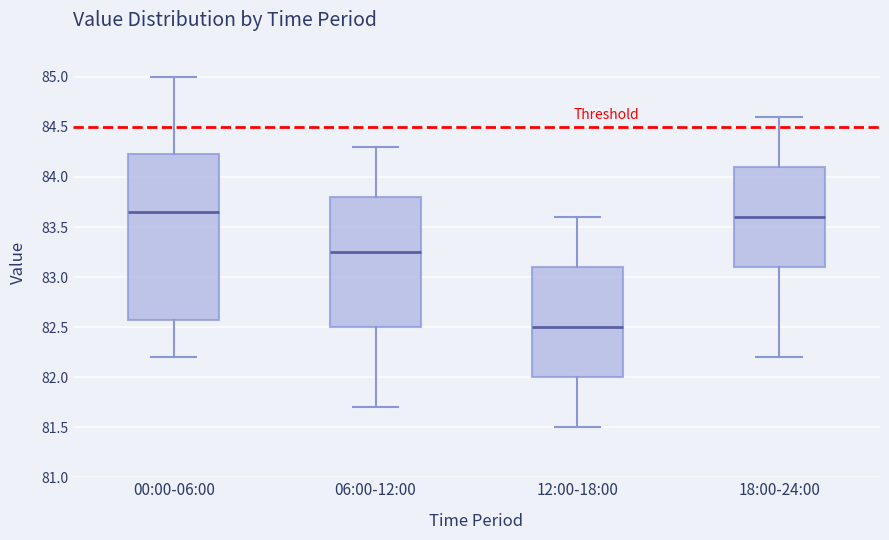

Reading left to right, read every box against the y-axis: the position of its median line, the range the box covers, and the ends of its whiskers. The values are not printed on the chart, so give them approximately, as read against the axis.

00:00-06:00: median 83.65, box 82.60 to 84.25, whiskers 82.20 to 85.00
06:00-12:00: median 83.25, box 82.50 to 83.80, whiskers 81.70 to 84.30
12:00-18:00: median 82.50, box 82.00 to 83.10, whiskers 81.50 to 83.60
18:00-24:00: median 83.60, box 83.10 to 84.10, whiskers 82.20 to 84.60